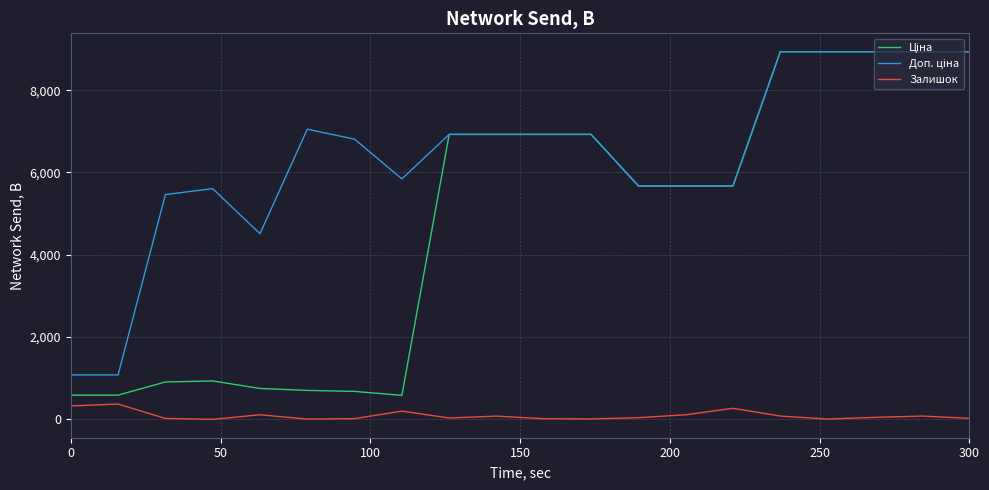

How many lines are shown in the chart?

3